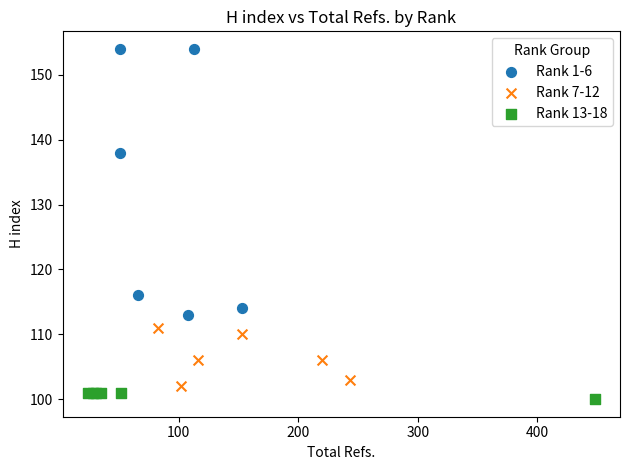

Which series has the largest Y range (max minus min)?

Rank 1-6